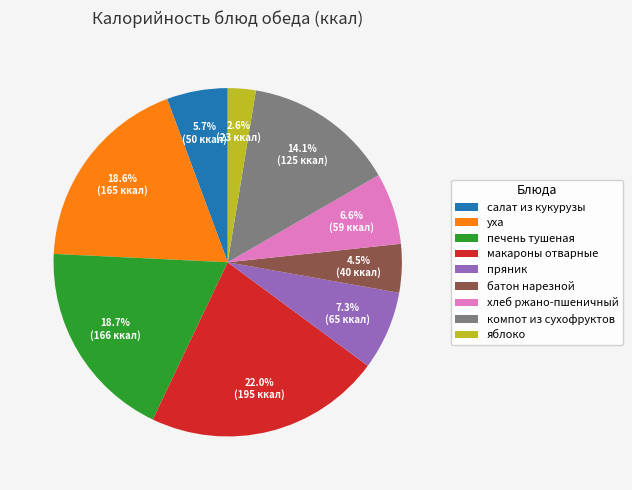

The хлеб ржано-пшеничный slice represents 7% of the pie. True or false?

True